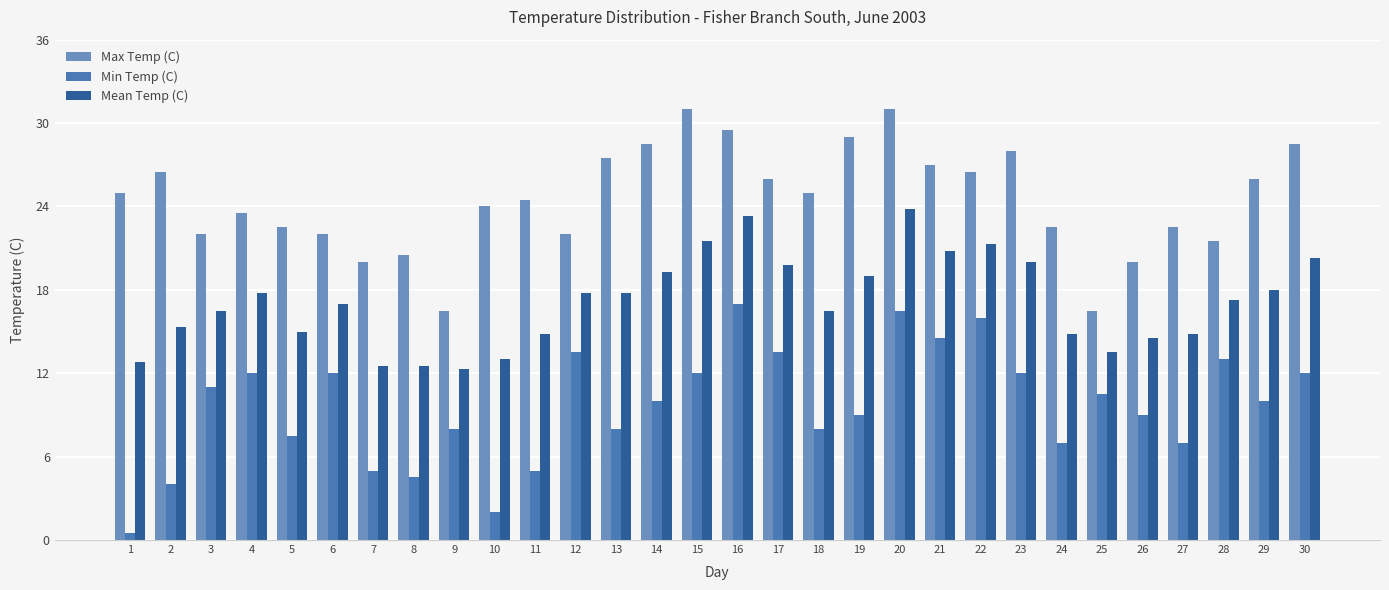

Reading right to left, transcribe all the data shown in this chart.

Max Temp (C): 28.5	26.0	21.5	22.5	20.0	16.5	22.5	28.0	26.5	27.0	31.0	29.0	25.0	26.0	29.5	31.0	28.5	27.5	22.0	24.5	24.0	16.5	20.5	20.0	22.0	22.5	23.5	22.0	26.5	25.0
Min Temp (C): 12.0	10.0	13.0	7.0	9.0	10.5	7.0	12.0	16.0	14.5	16.5	9.0	8.0	13.5	17.0	12.0	10.0	8.0	13.5	5.0	2.0	8.0	4.5	5.0	12.0	7.5	12.0	11.0	4.0	0.5
Mean Temp (C): 20.3	18.0	17.3	14.8	14.5	13.5	14.8	20.0	21.3	20.8	23.8	19.0	16.5	19.8	23.3	21.5	19.3	17.8	17.8	14.8	13.0	12.3	12.5	12.5	17.0	15.0	17.8	16.5	15.3	12.8